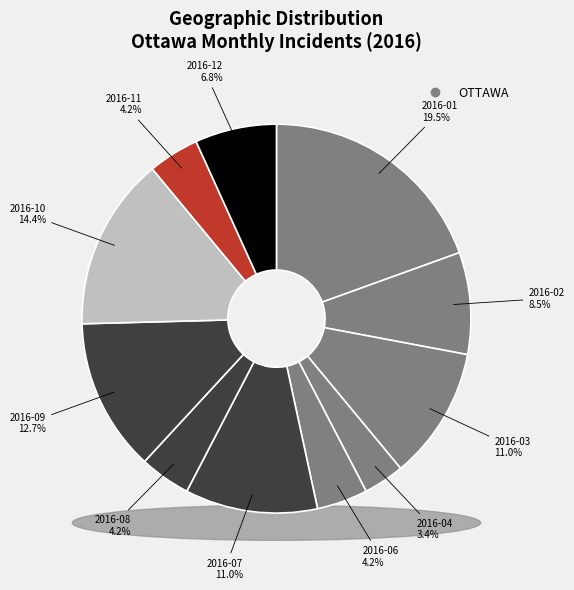

True or false: 2016-10 accounts for 8% of the total.

False